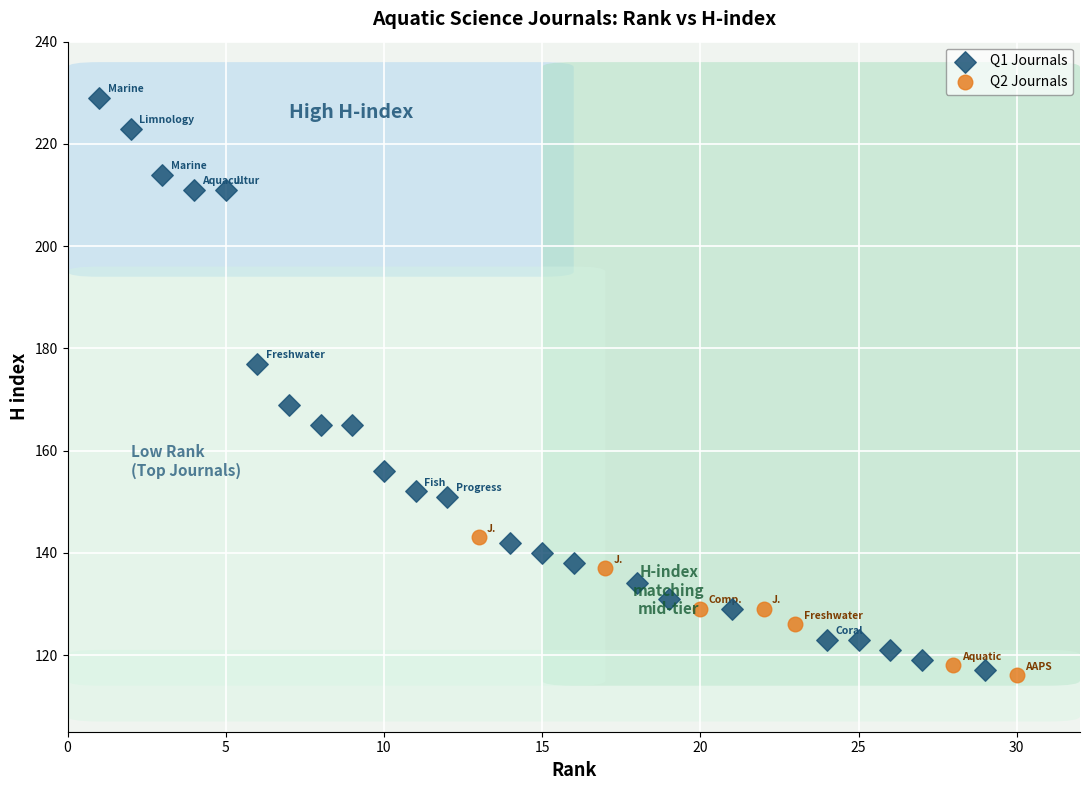

Which series contains the highest Y value?

Q1 Journals